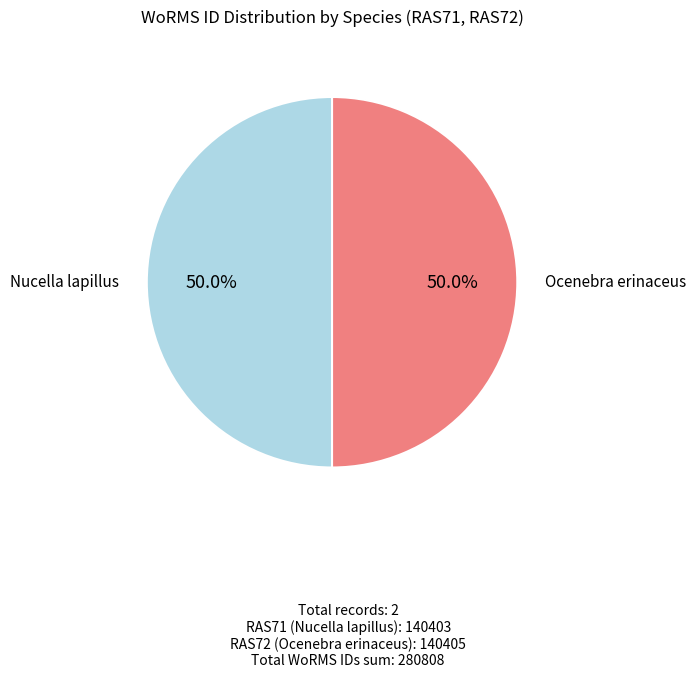

Which category has the biggest portion of the pie?

Ocenebra erinaceus (RAS72)